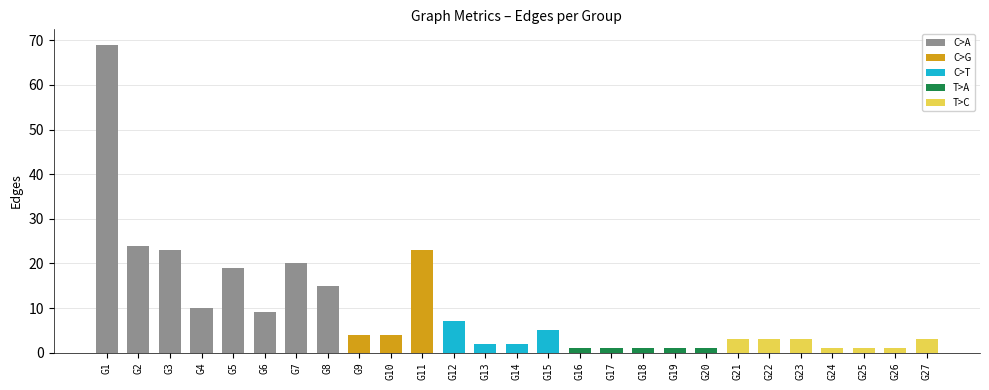

Reading right to left, transcribe all the data shown in this chart.

G27=3	G26=1	G25=1	G24=1	G23=3	G22=3	G21=3	G20=1	G19=1	G18=1	G17=1	G16=1	G15=5	G14=2	G13=2	G12=7	G11=23	G10=4	G9=4	G8=15	G7=20	G6=9	G5=19	G4=10	G3=23	G2=24	G1=69